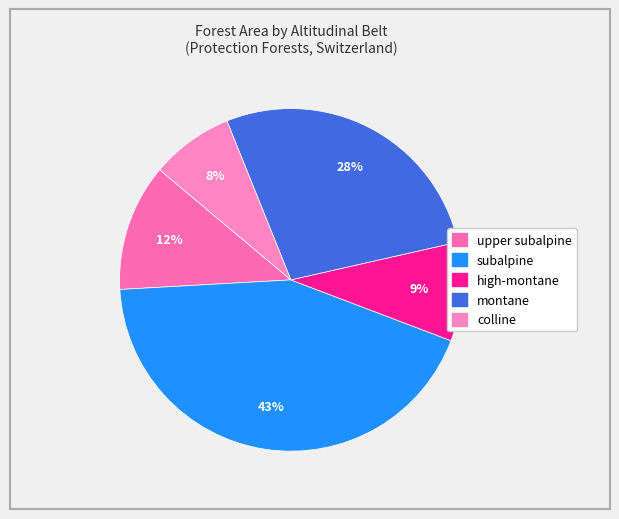

Which category has the smallest portion of the pie?

colline